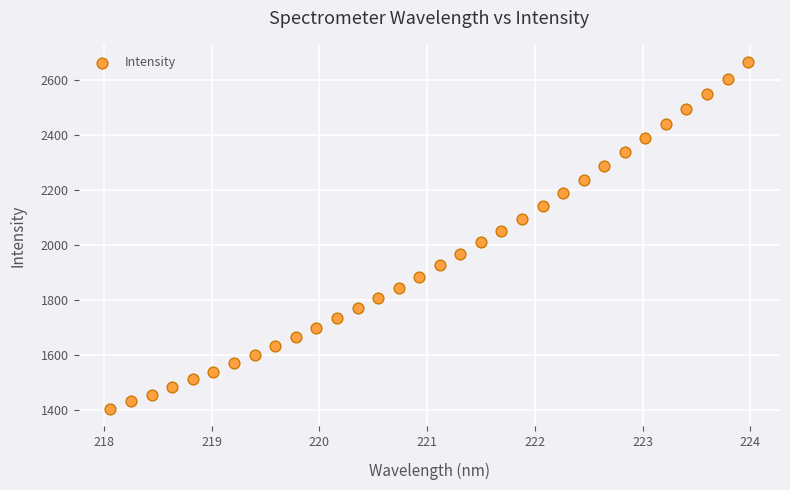

What is the range of Y values (max minus min)?

1262.7